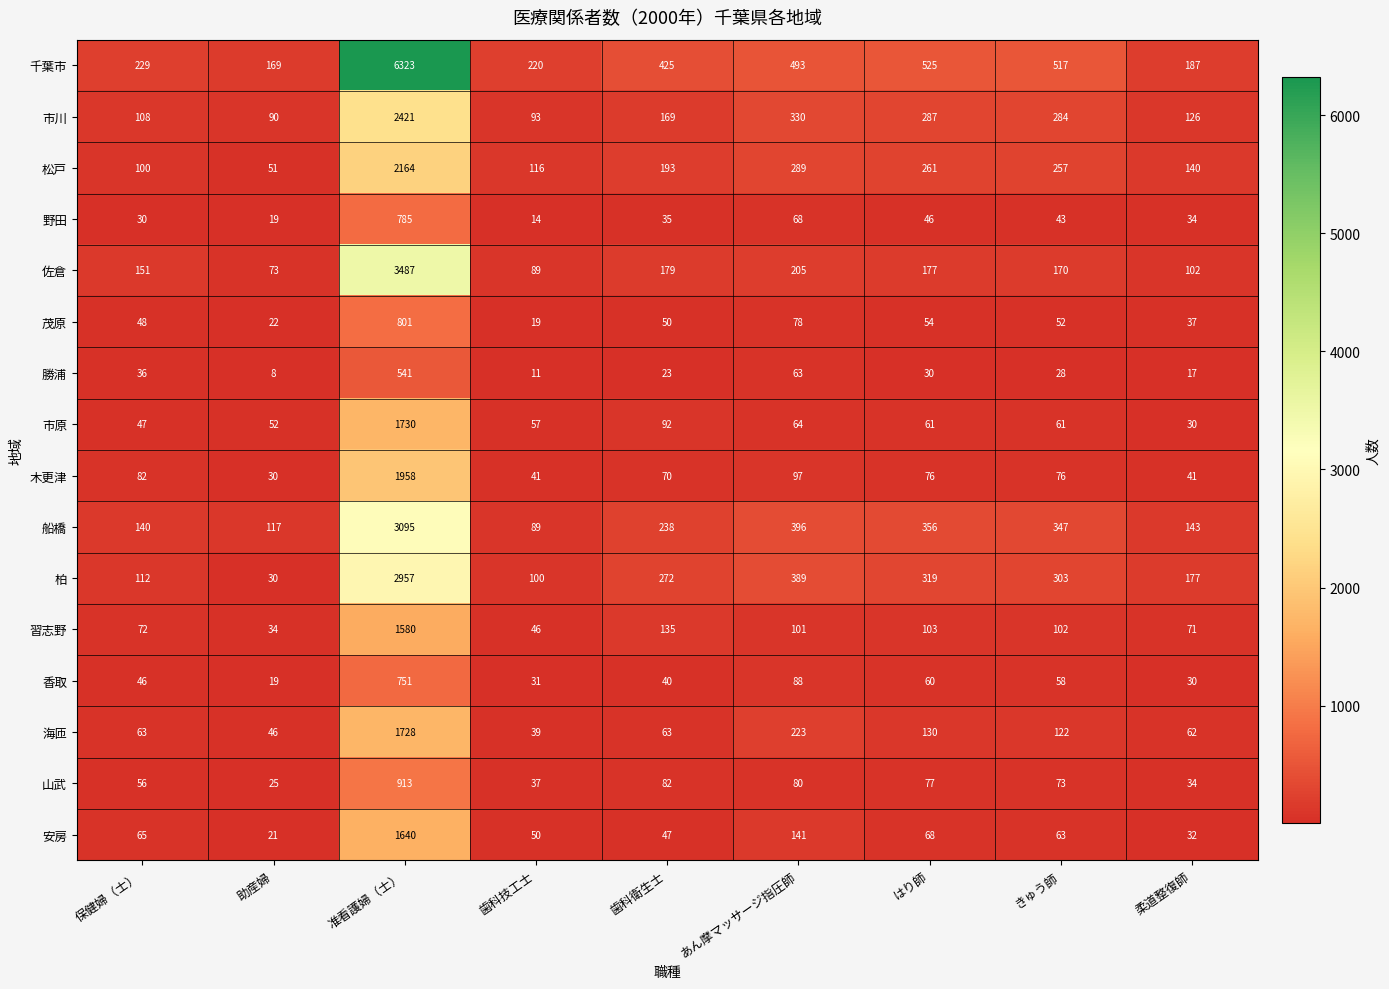

What is the sum of all 佐倉 values?

4633